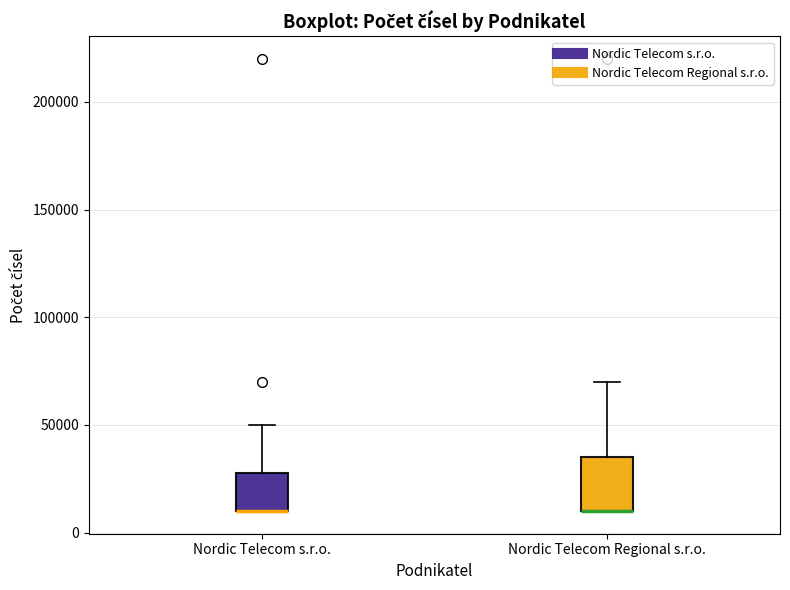

Reading left to right, read every box against the y-axis: the position of its median line, the range the box covers, and the ends of its whiskers. The values are not printed on the chart, so give them approximately, as read against the axis.

Nordic Telecom s.r.o.: median 10000 (drawn on the box's lower edge), box 10000 to 30000, whiskers 10000 to 50000
Nordic Telecom Regional s.r.o.: median 10000 (drawn on the box's lower edge), box 10000 to 35000, whiskers 10000 to 70000